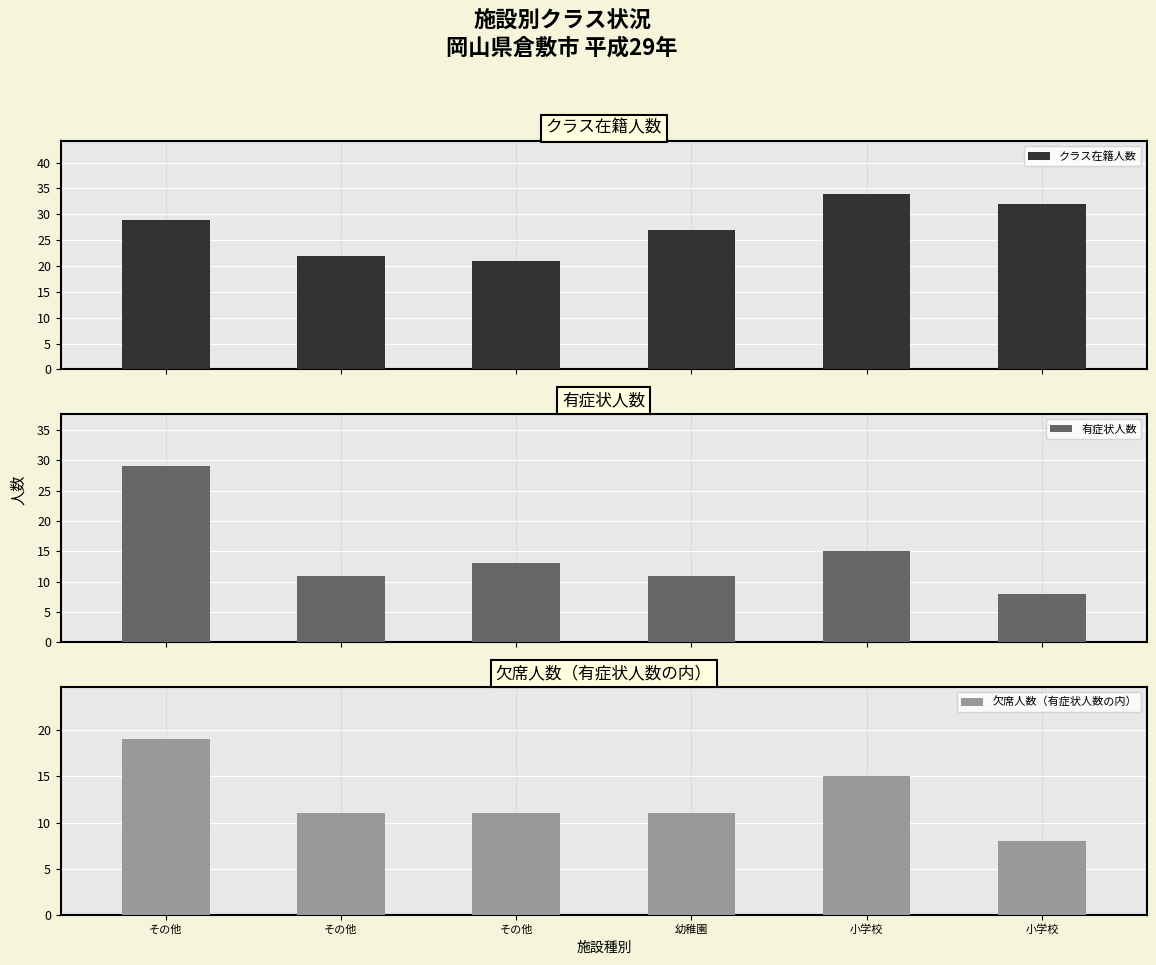

What is the maximum value for 欠席人数（有症状人数の内）?

19